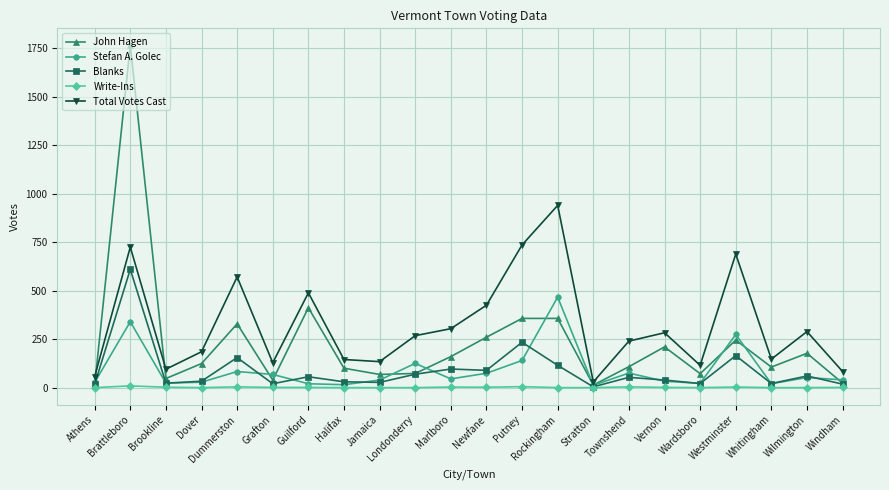

Does the chart have visible grid lines?

Yes